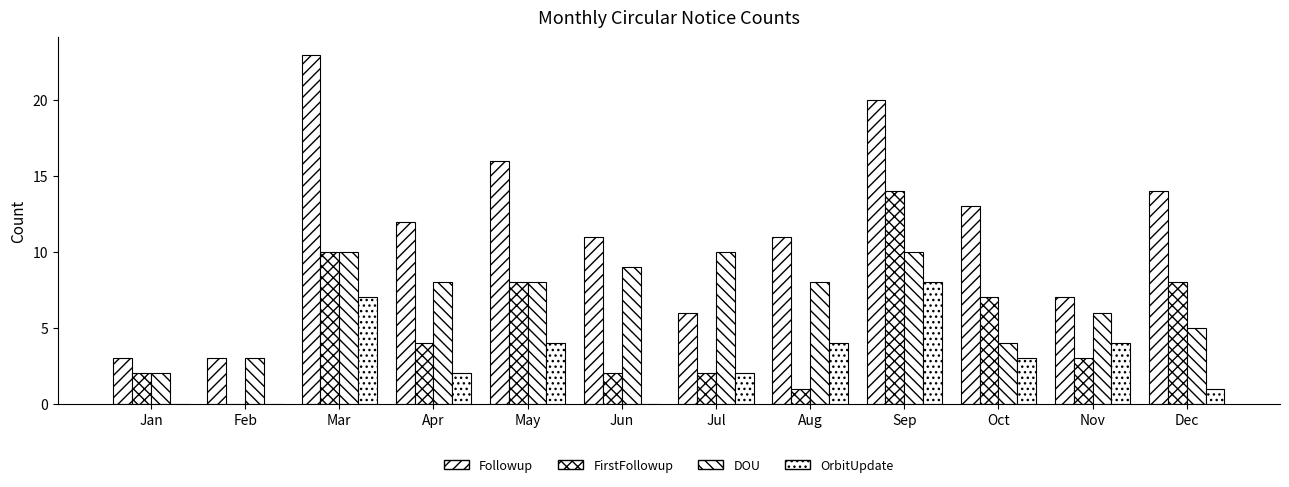

Is the value of OrbitUpdate at Jun greater than the value of FirstFollowup at Jan?

No